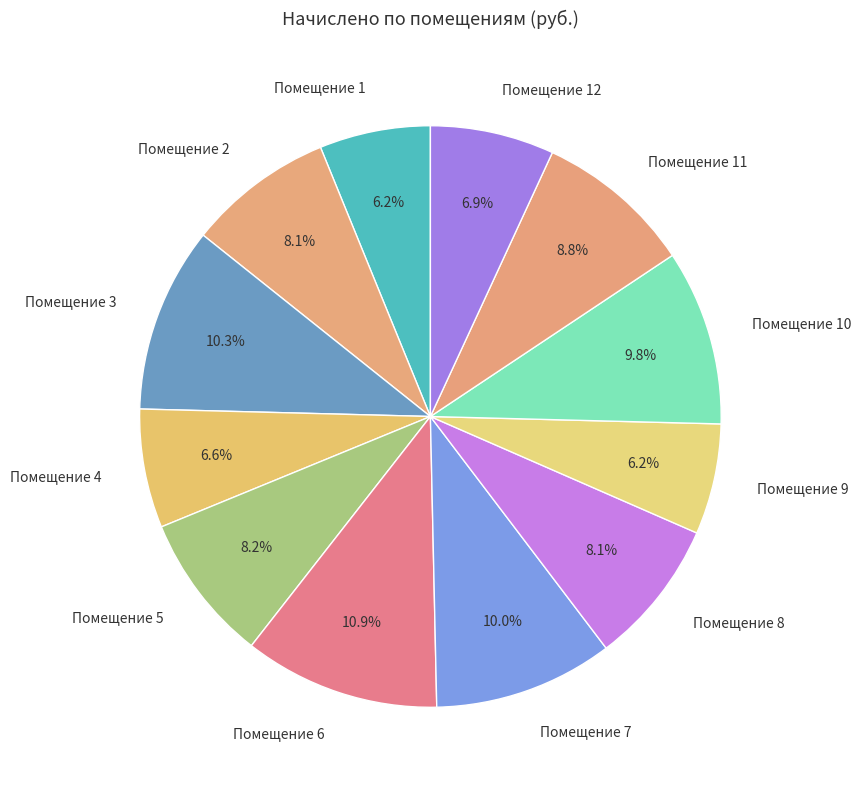

Does Помещение 8 account for over 50% of the chart?

No